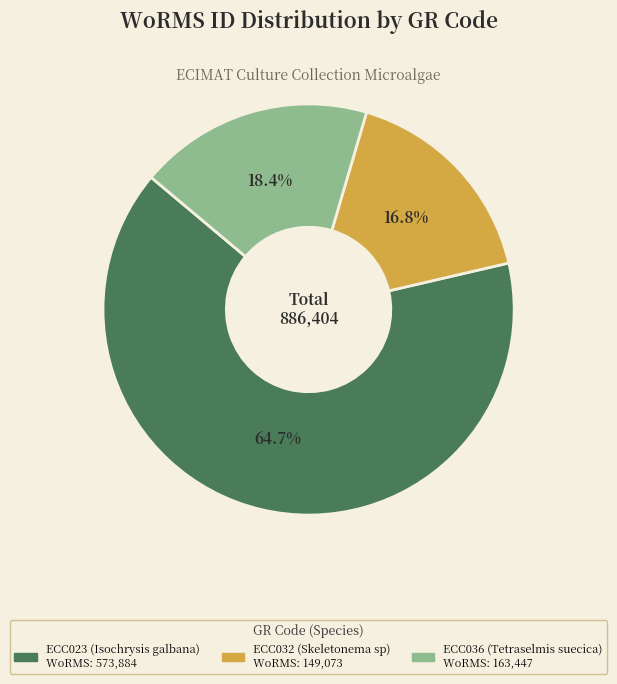

Rank the categories by value from highest to lowest.

ECC023 (Isochrysis galbana), ECC036 (Tetraselmis suecica), ECC032 (Skeletonema sp)